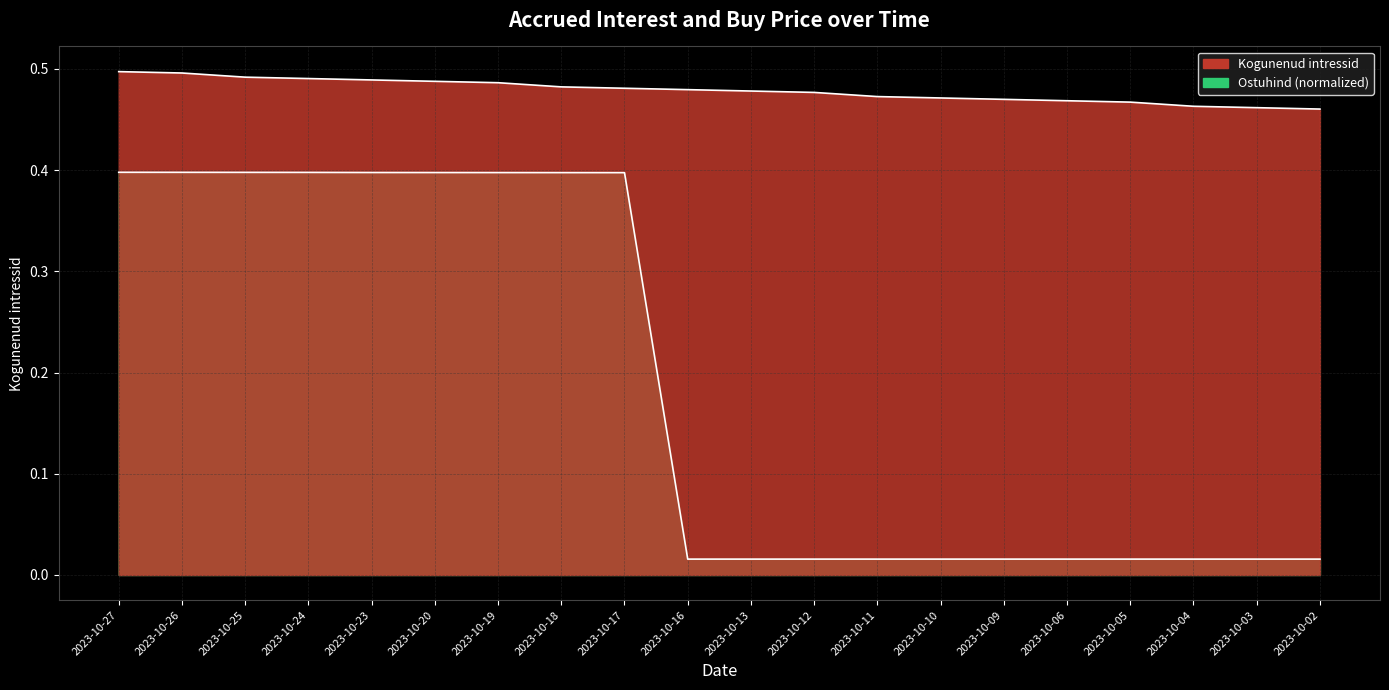

What is the greatest value displayed?

0.5